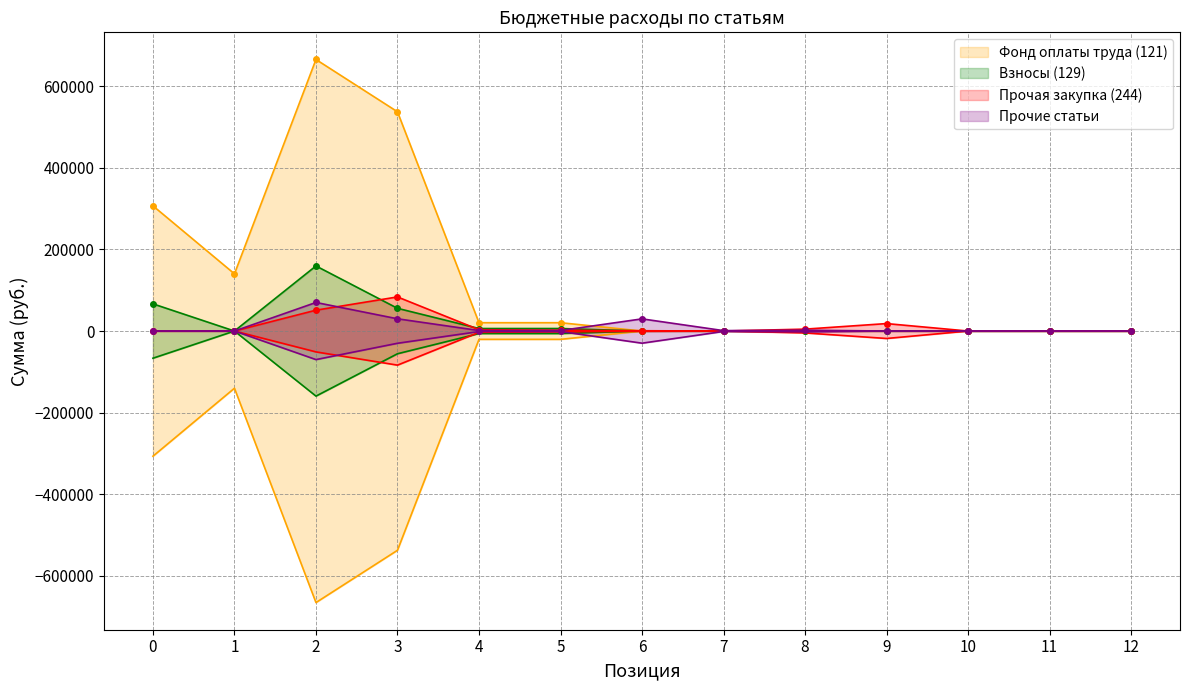

Which series changed the most between 5 and 11?

Фонд оплаты труда (121)